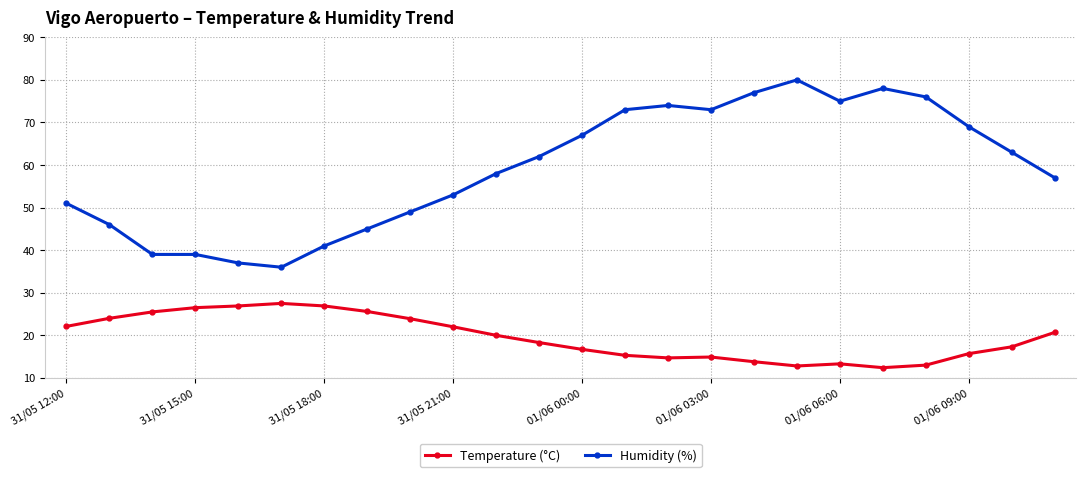

What is the value of the Temperature (°C) point at the 15th from the left?

14.7